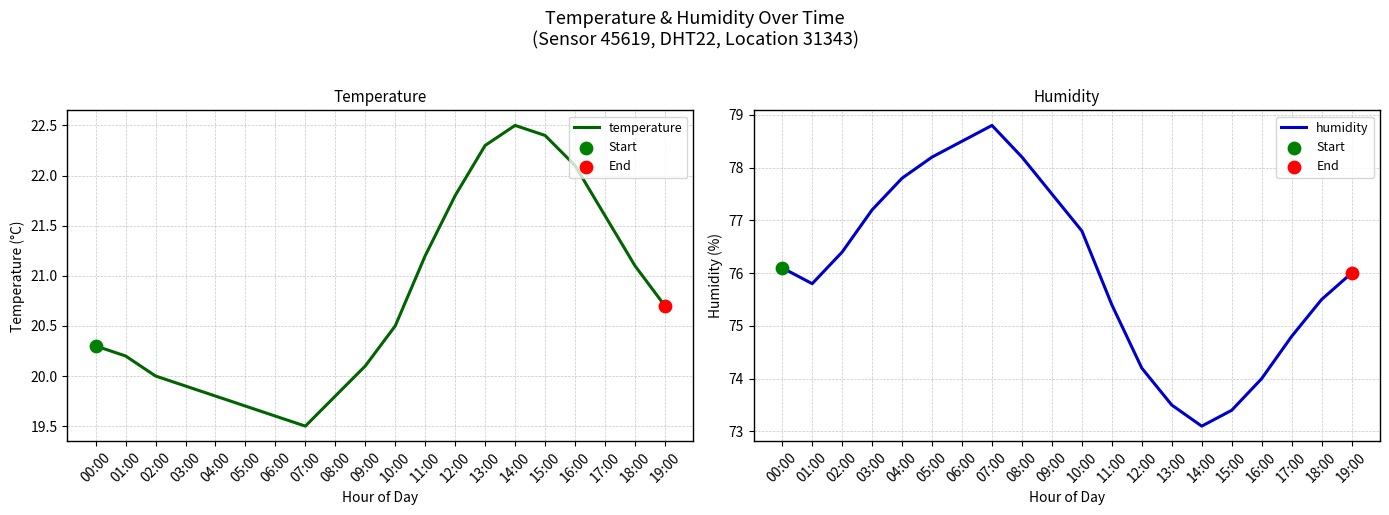

At how many categories does at least one series exceed 51?

20